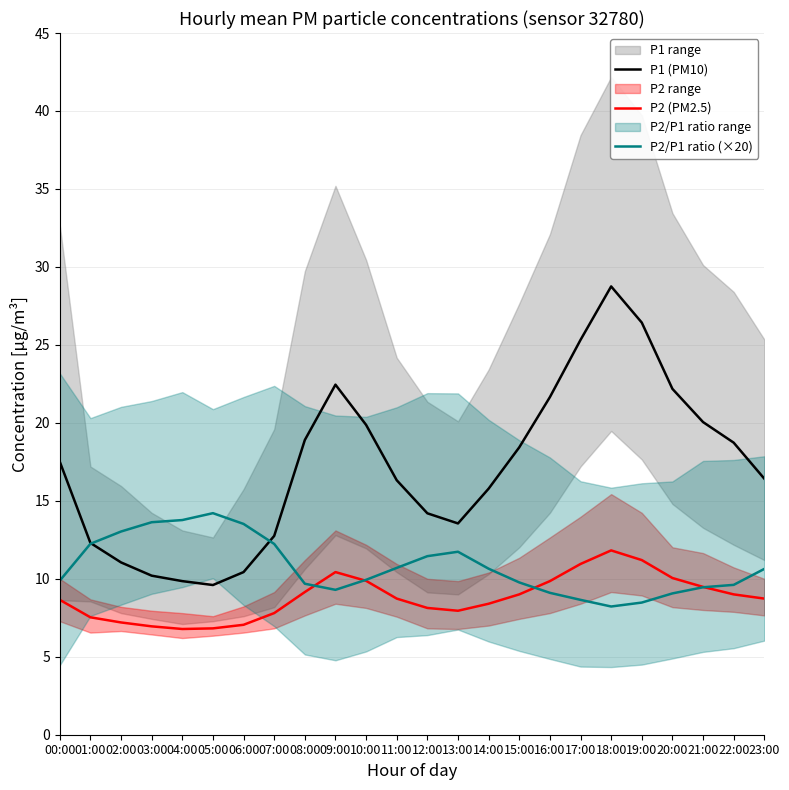

How many interior local valleys does the P2 (PM2.5) series have?

2